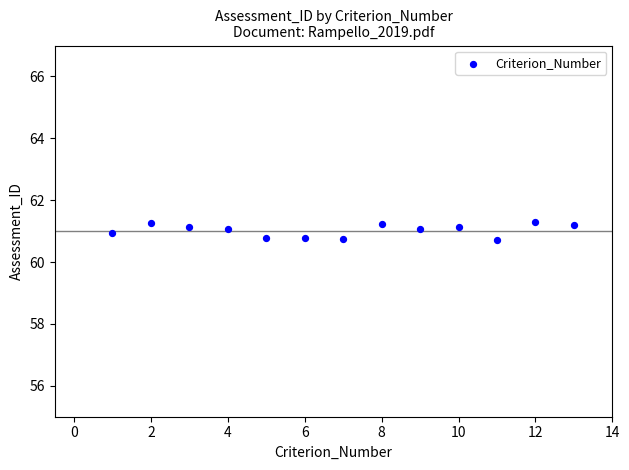

What is the range of Y values (max minus min)?

0.6